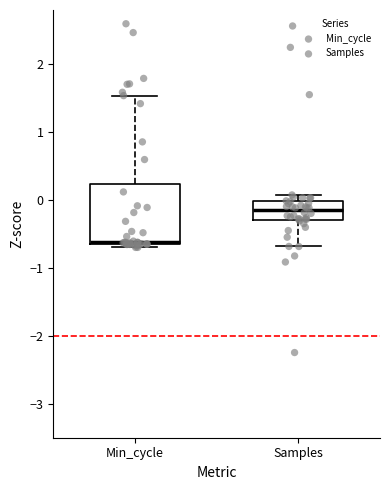

Where does the upper whisker of the box for Min_cycle end on the y-axis? The values are not printed on the chart, so give them approximately, as read against the axis.

1.5